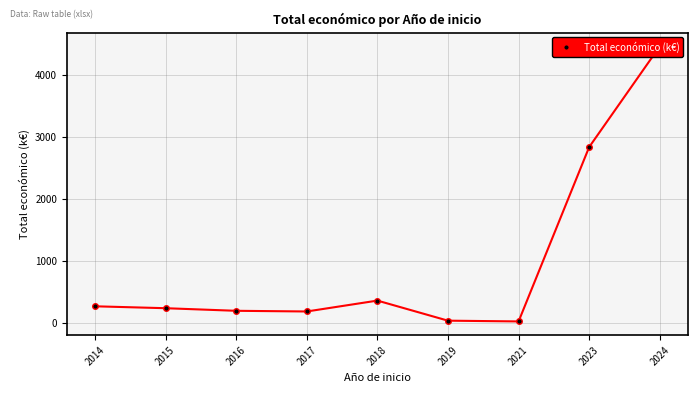

Rank the categories by value from highest to lowest.

2024, 2023, 2018, 2014, 2015, 2016, 2017, 2019, 2021